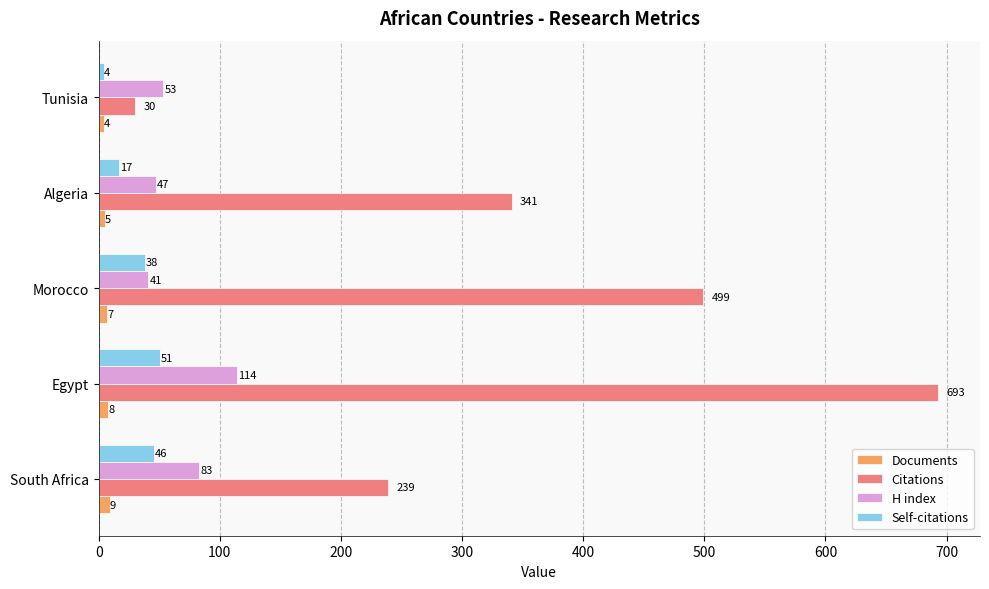

How many Self-citations values are between 17 and 46?

3